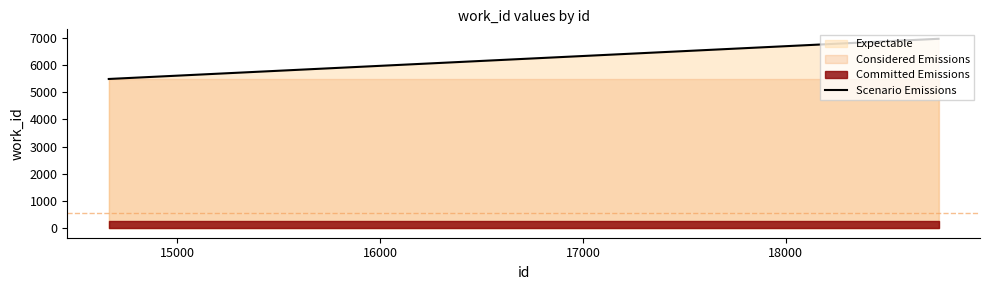

What is the maximum value for Scenario Emissions?

6956